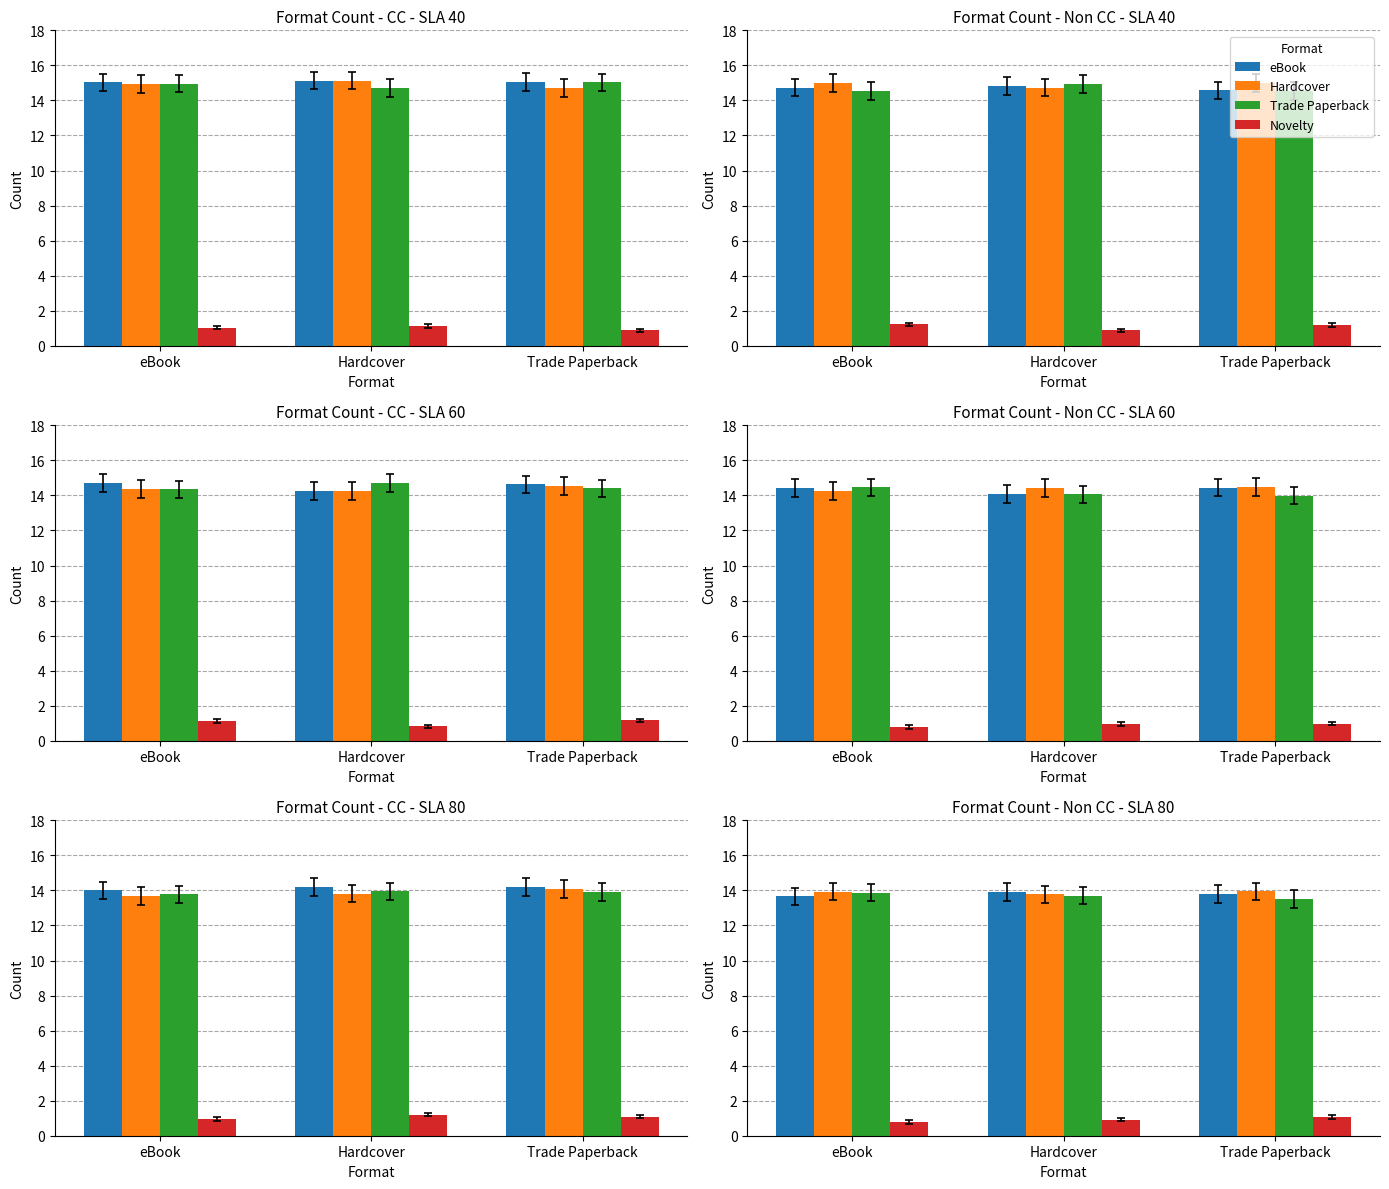

At how many categories does at least one series exceed 6?

3